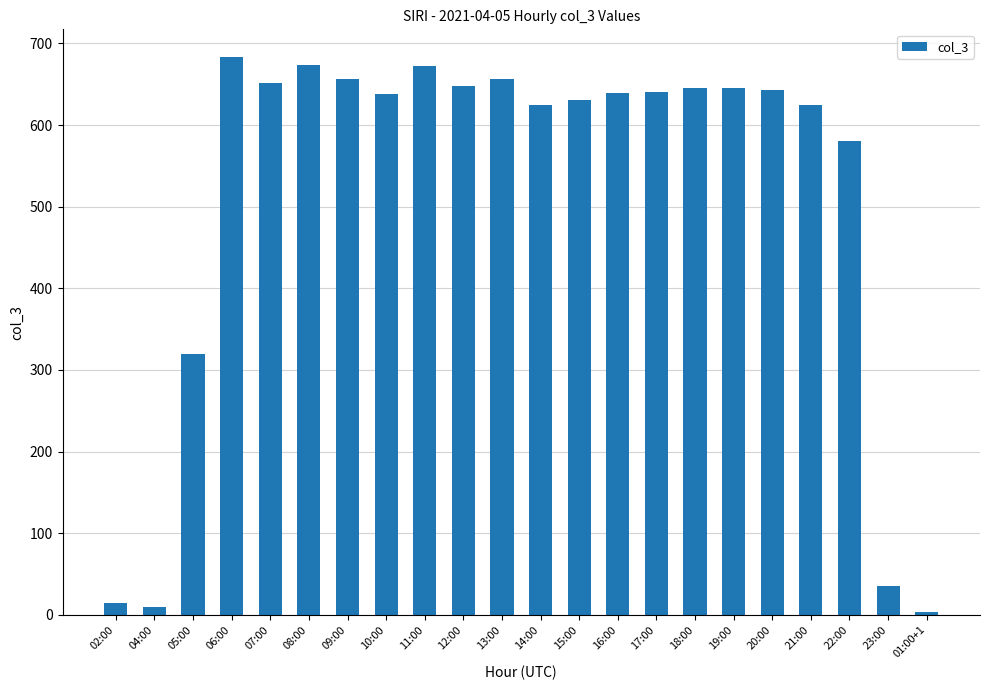

Count the number of categories in the chart.

22